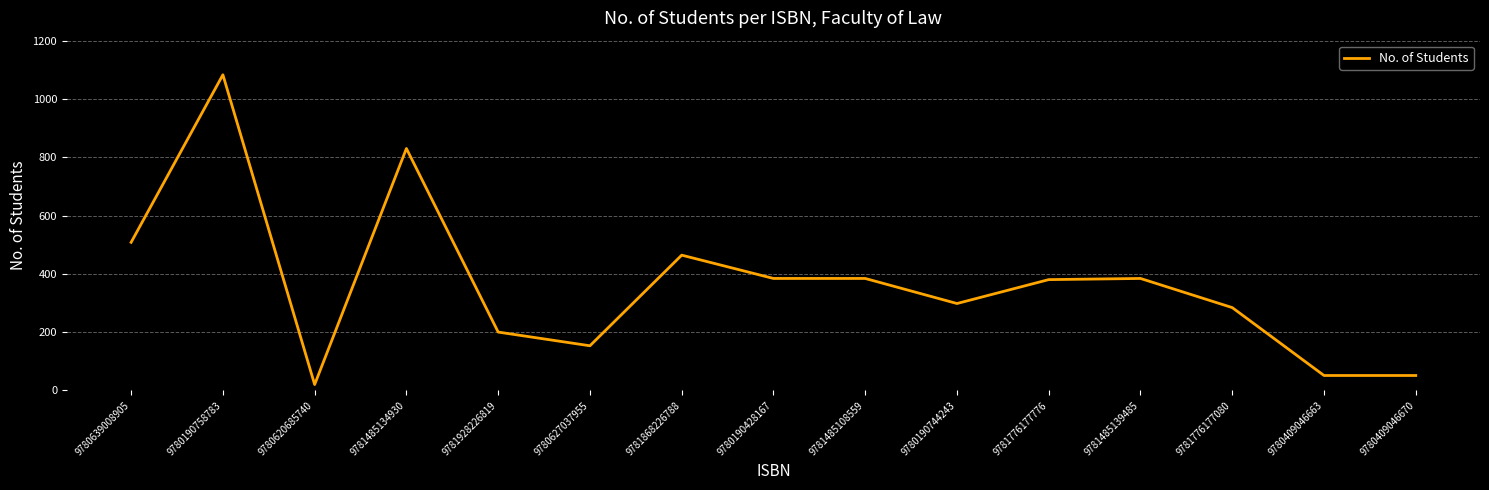

Where is the first local minimum?

9780620685740